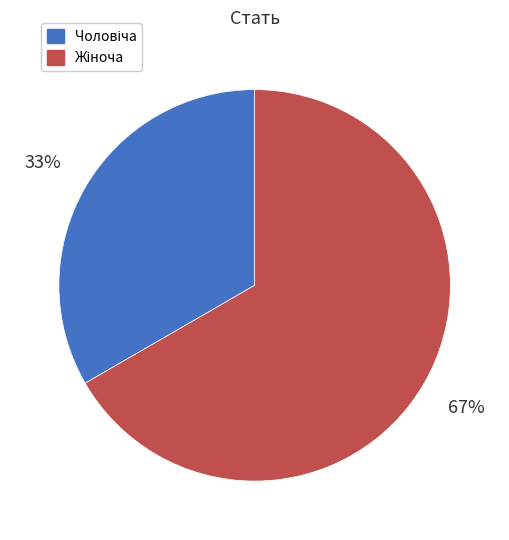

To the nearest percent, what is the average slice percentage?

50%